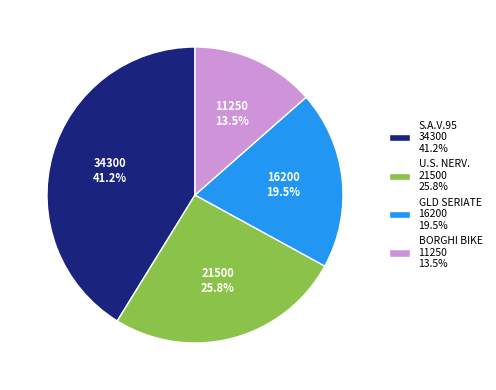

Does GLD SERIATE 16200 19.5% account for over 50% of the chart?

No